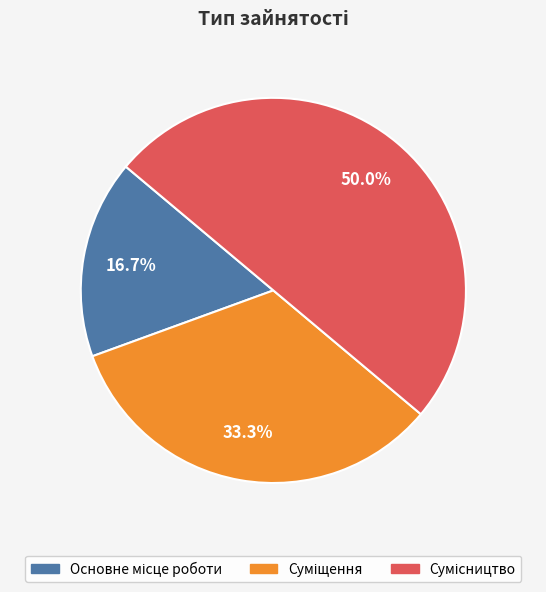

Which category has the biggest portion of the pie?

Сумісництво